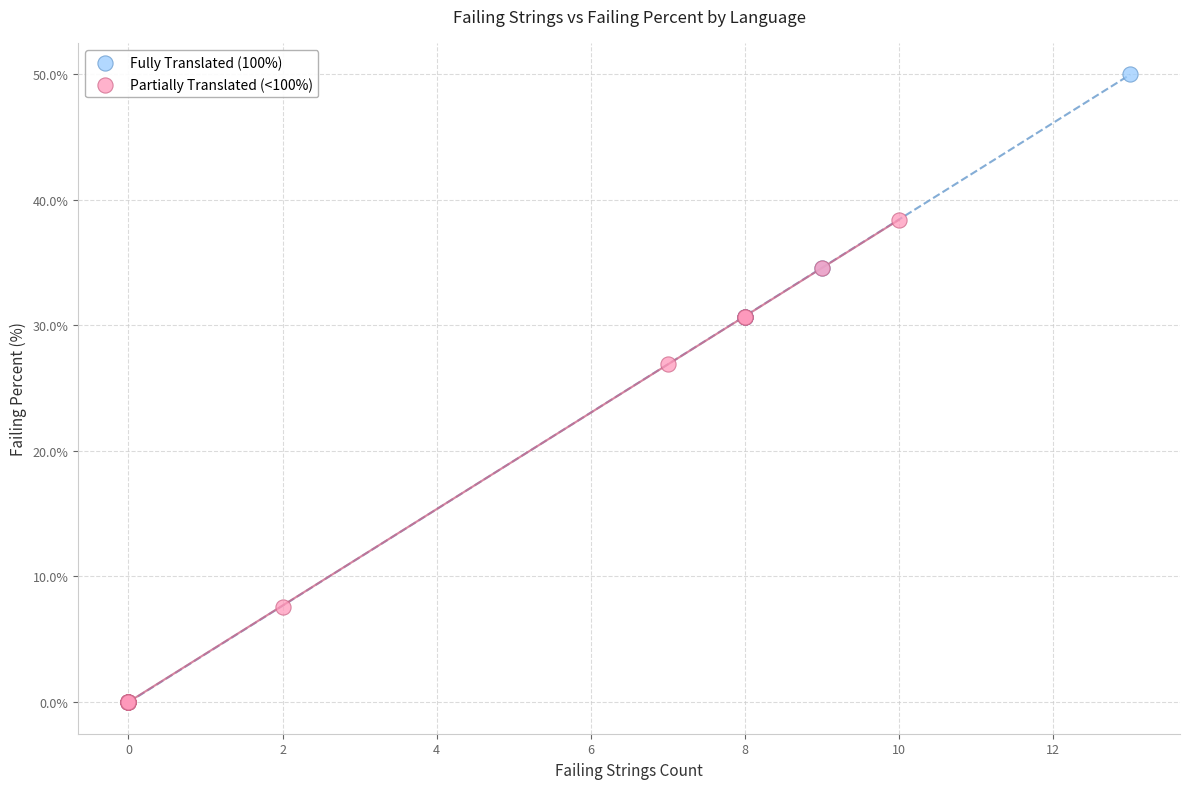

Which series contains the highest Y value?

Fully Translated (100%)